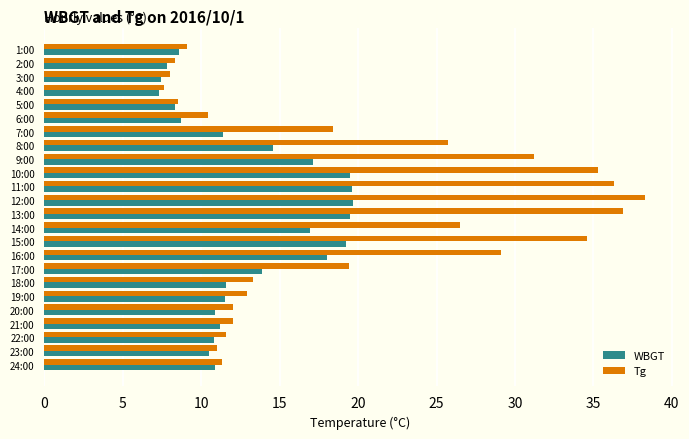

Which series changed the most between 4:00 and 15:00?

Tg